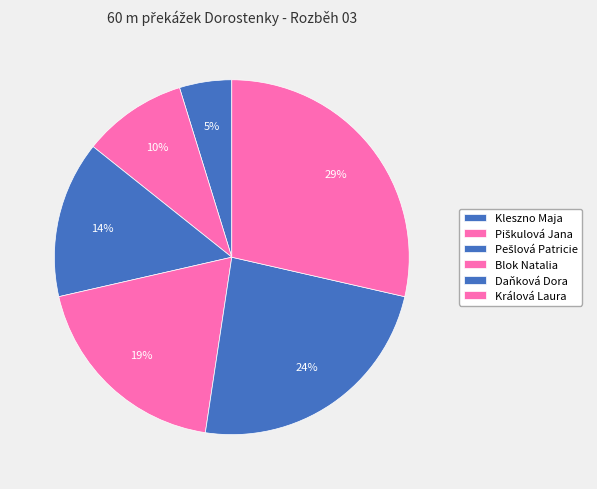

To the nearest percent, what percentage of the pie is Králová Laura?

29%